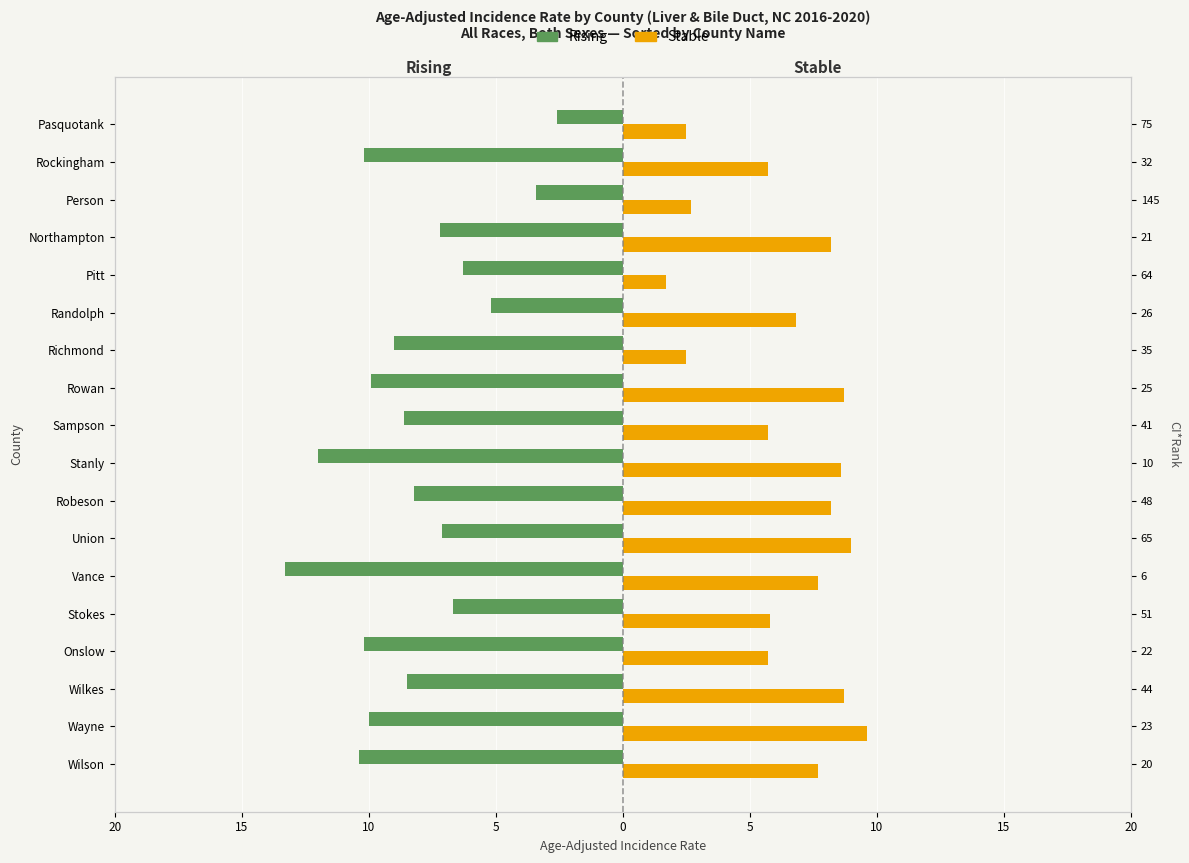

Which series has the widest spread of values?

Rising